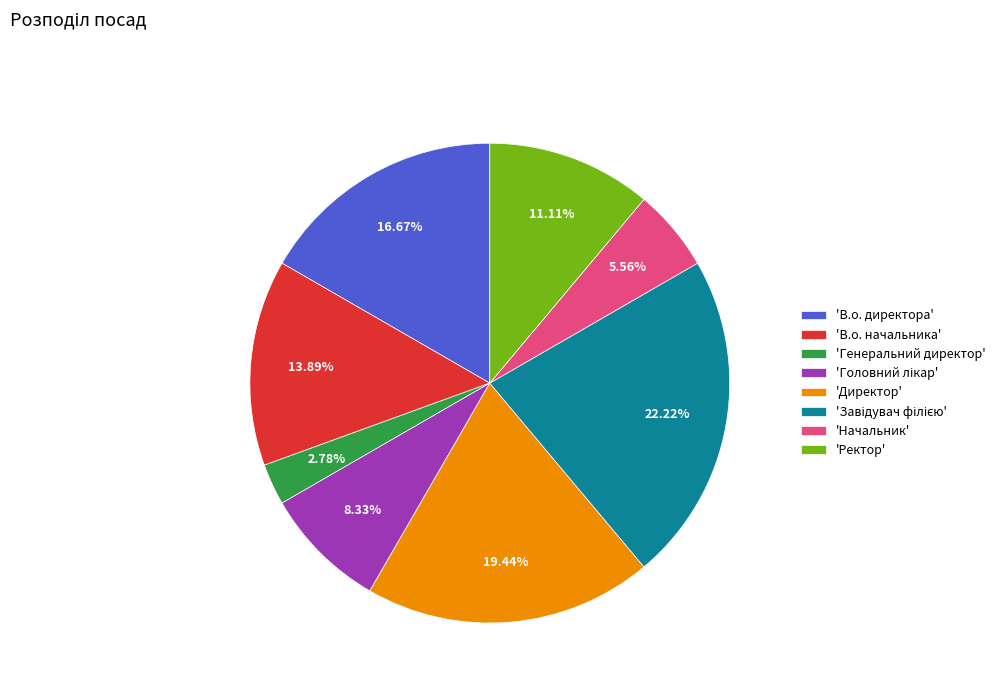

Is there a majority slice in this chart?

No